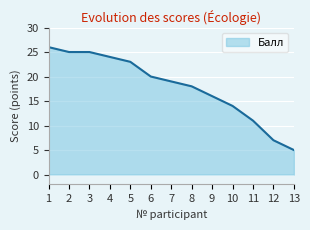

Reading left to right, what are all the values shown in this chart?

26	25	25	24	23	20	19	18	16	14	11	7	5